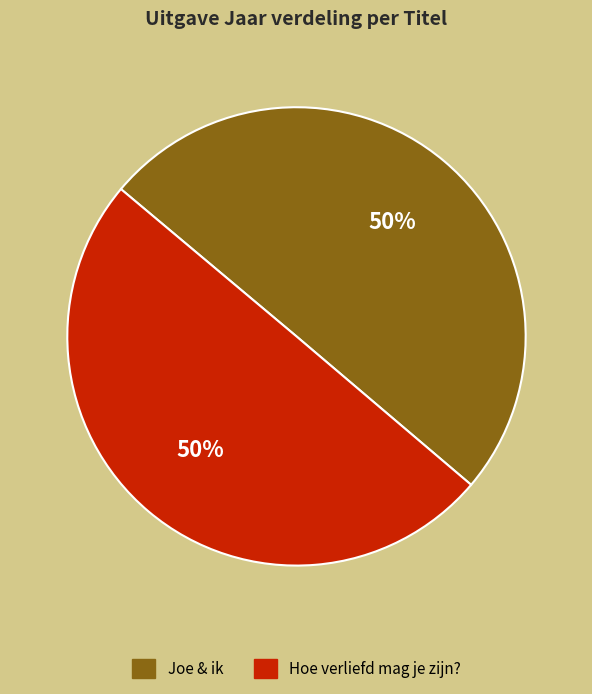

True or false: Hoe verliefd mag je zijn? accounts for 50% of the total.

True